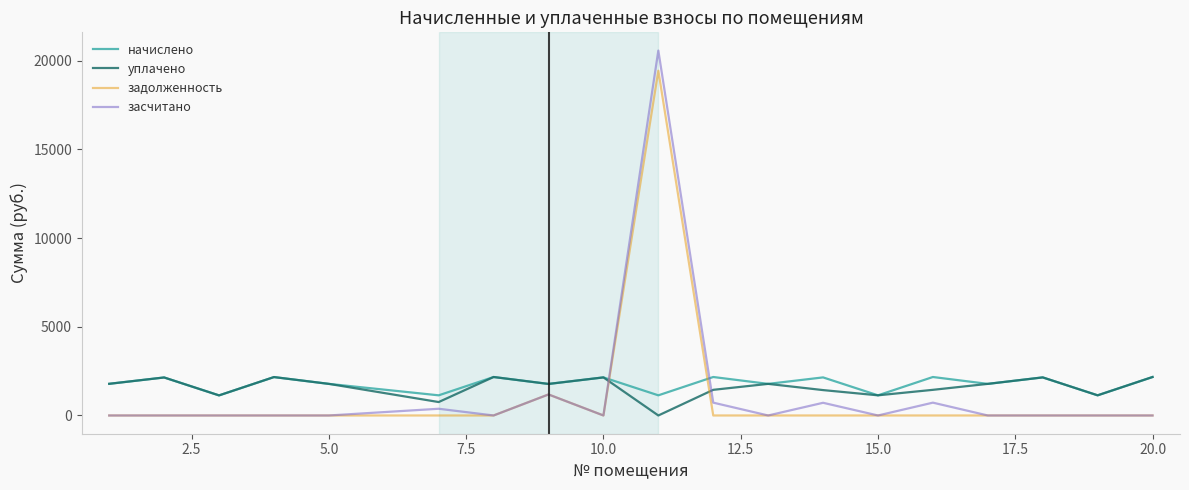

Which series has the largest total across all categories?

начислено